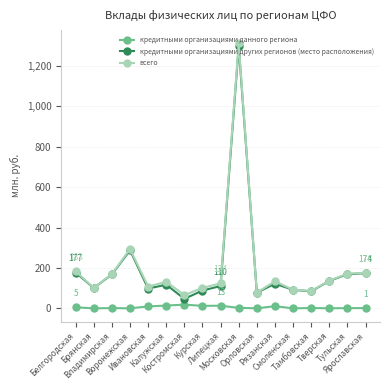

What is the label of the 5th point from the right?

Смоленская